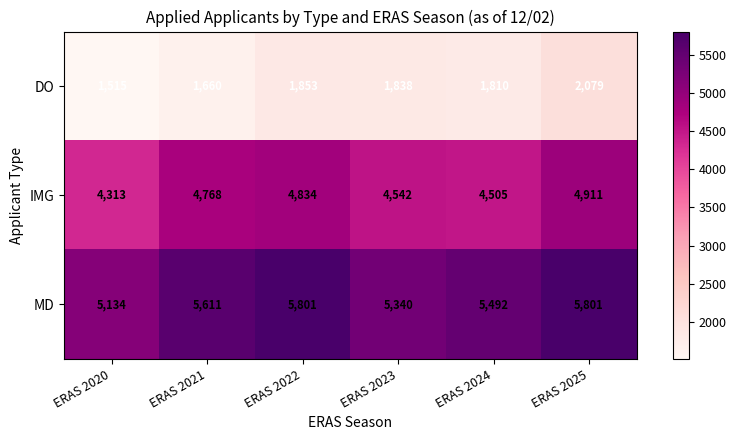

Where does the DO series first go above 1838?

ERAS 2022